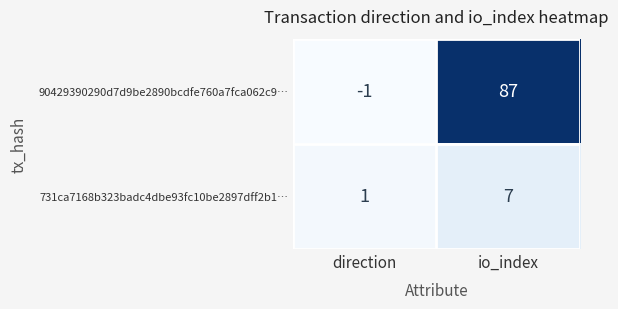

At io_index, list the series in order from largest to smallest.

90429390290d7d9be2890bcdfe760a7fca062c9…, 731ca7168b323badc4dbe93fc10be2897dff2b1…